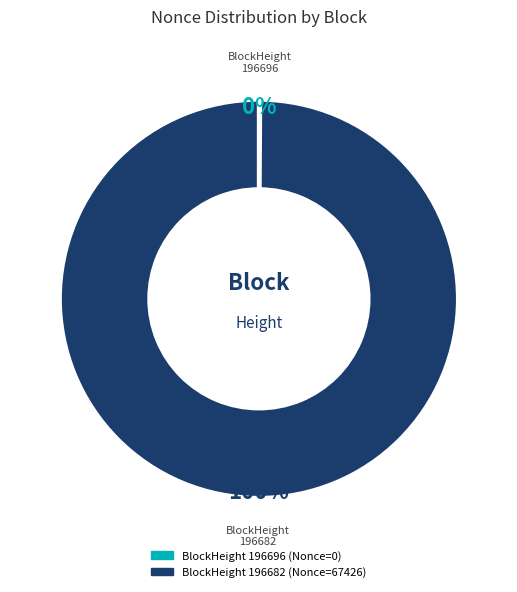

To the nearest percent, what is the difference between the largest and smallest slice percentages?

100%